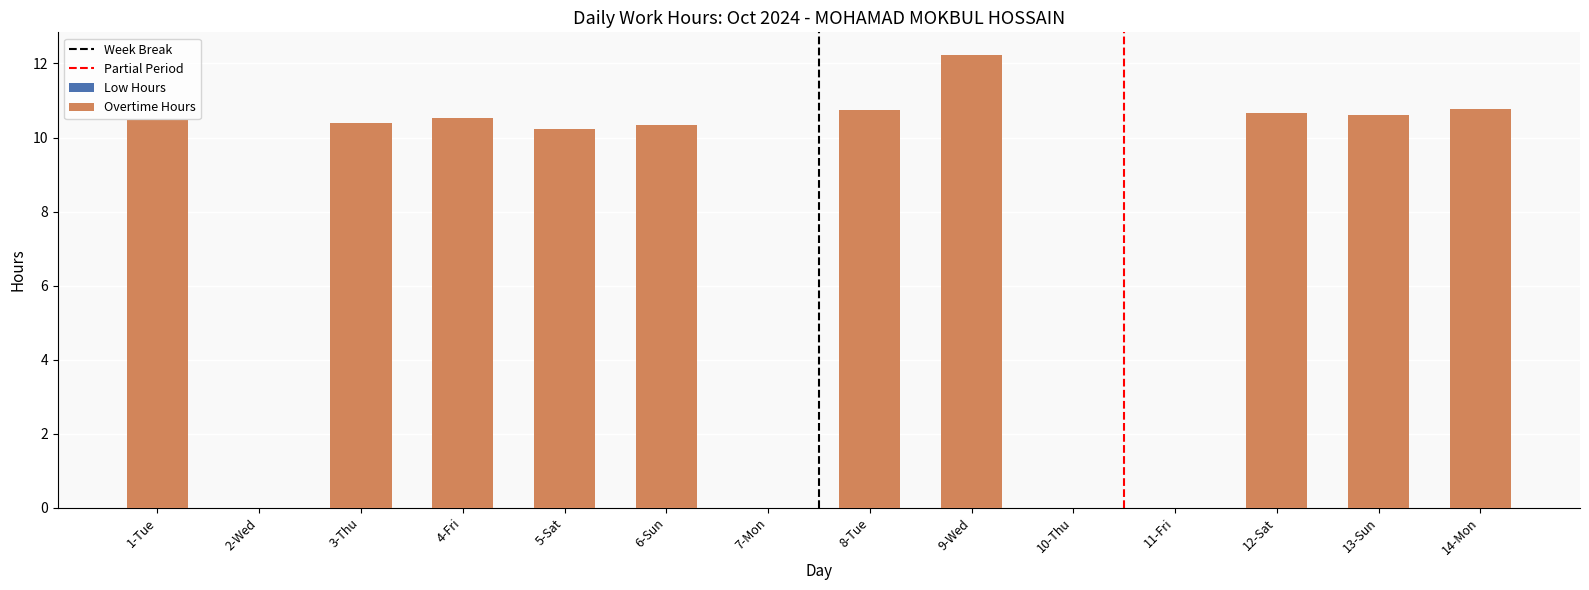

Is it true that the value at 12-Sat is 15.3?

False